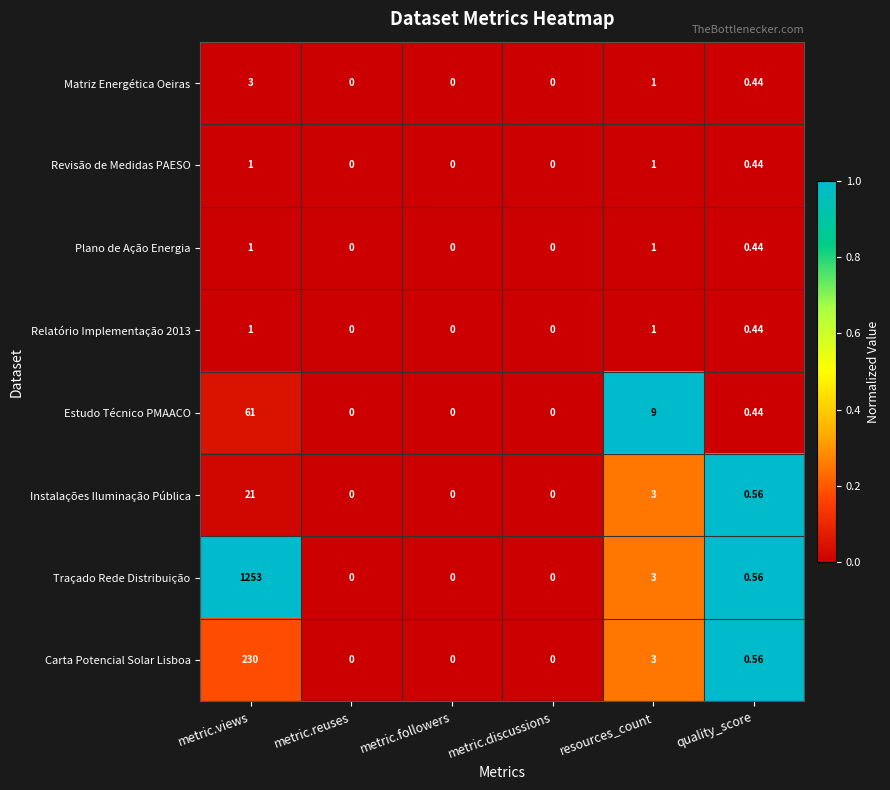

At which label does Carta Potencial Solar Lisboa reach its peak?

metric.views